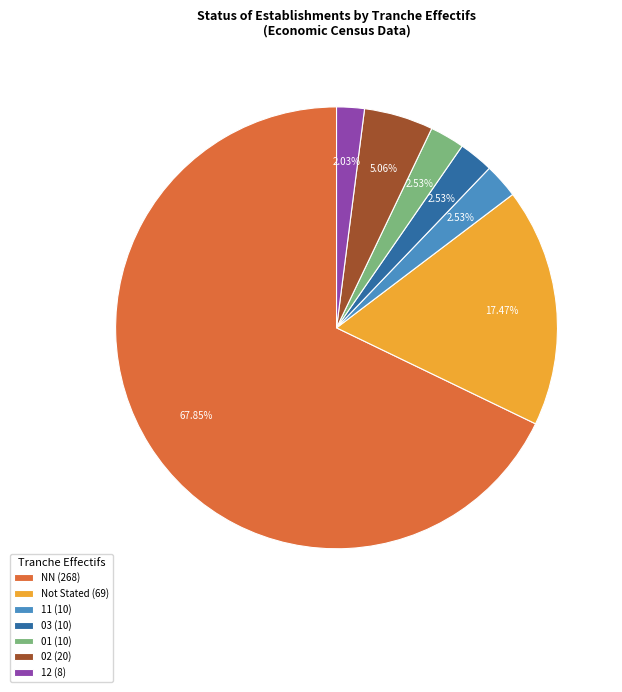

To the nearest percent, what is the average slice percentage?

14%